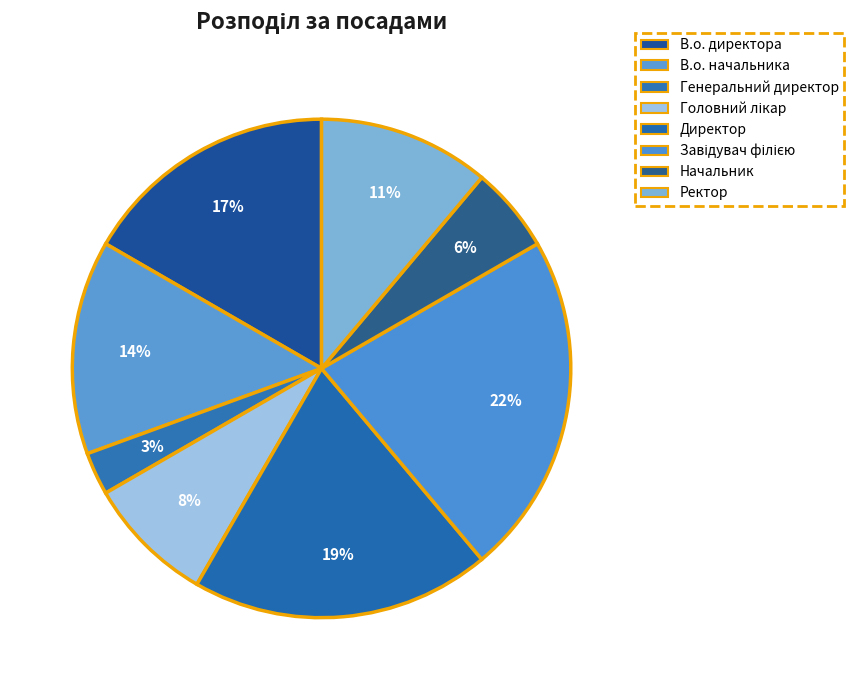

How many slices are in this pie chart?

8